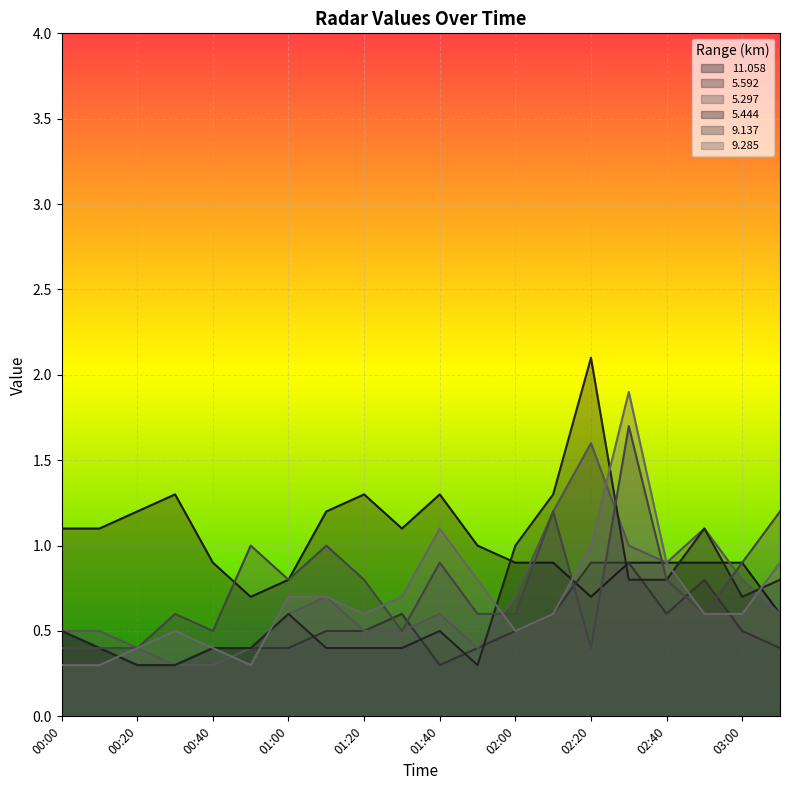

Rank the series by their maximum value, from highest to lowest.

5.444, 9.285, 9.137, 5.297, 11.058, 5.592